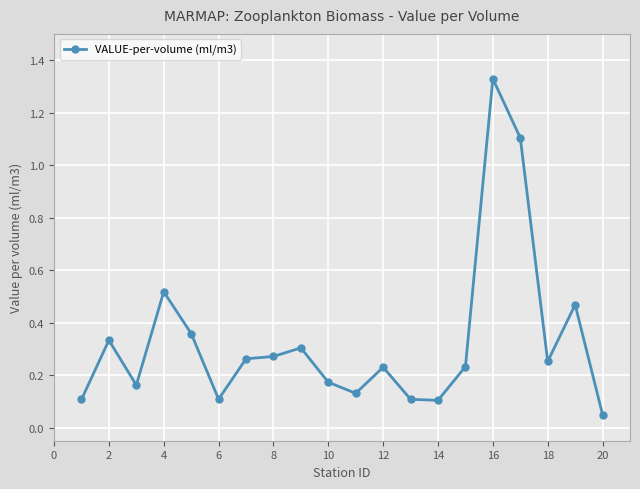

What is the sum of all values?

6.6